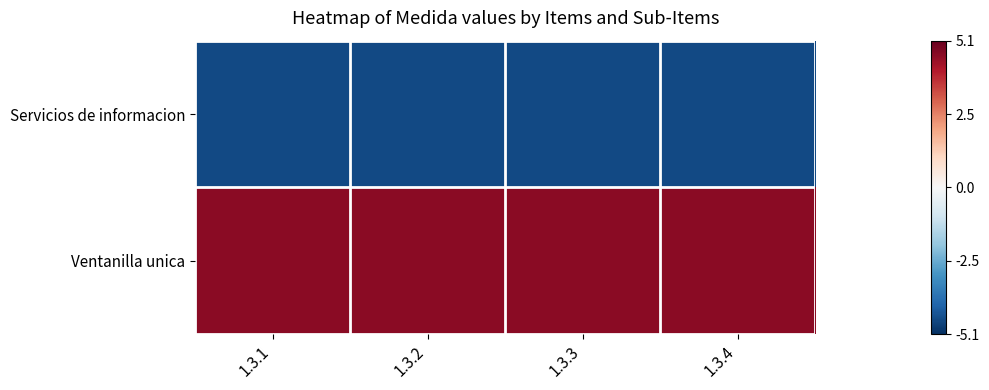

List the series in order of their peak value, lowest first.

Servicios de informacion, Ventanilla unica